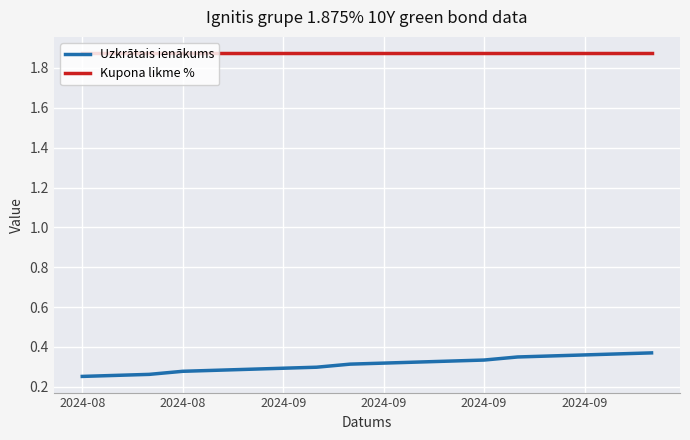

True or false: Uzkrātais ienākums and Kupona likme % cross at least once.

False